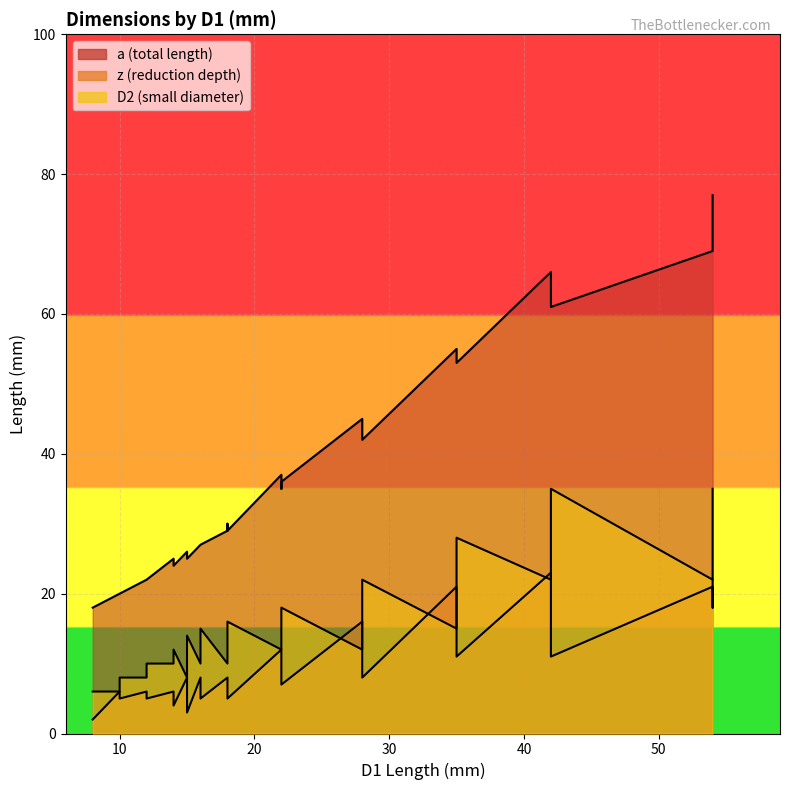

Reading left to right, transcribe all the data shown in this chart.

a##Length##MILLIMETERS: 8=18	10=20	10=20	12=22	12=22	14=25	14=24	15=26	15=26	15=26	15=25	16=27	16=27	16=27	16=27	18=29	18=30	18=30	18=29	18=29	22=37	22=36	22=35	22=35	22=36	28=45	28=45	28=44	28=43	28=42	35=55	35=54	35=54	35=53	42=66	42=61	42=61	54=69	54=69	54=77
z##Length##MILLIMETERS: 8=2	10=6	10=5	12=6	12=5	14=6	14=4	15=8	15=7	15=6	15=3	16=8	16=7	16=5	16=5	18=8	18=8	18=6	18=5	18=5	22=12	22=9	22=8	22=8	22=7	28=16	28=14	28=13	28=11	28=8	35=21	35=18	35=15	35=11	42=23	42=15	42=11	54=21	54=18	54=22
D2##Length##MILLIMETERS: 8=6	10=6	10=8	12=8	12=10	14=10	14=12	15=8	15=10	15=12	15=14	16=10	16=12	16=14	16=15	18=10	18=12	18=14	18=15	18=16	22=12	22=14	22=15	22=16	22=18	28=12	28=15	28=16	28=18	28=22	35=15	35=18	35=22	35=28	42=22	42=28	42=35	54=22	54=28	54=35